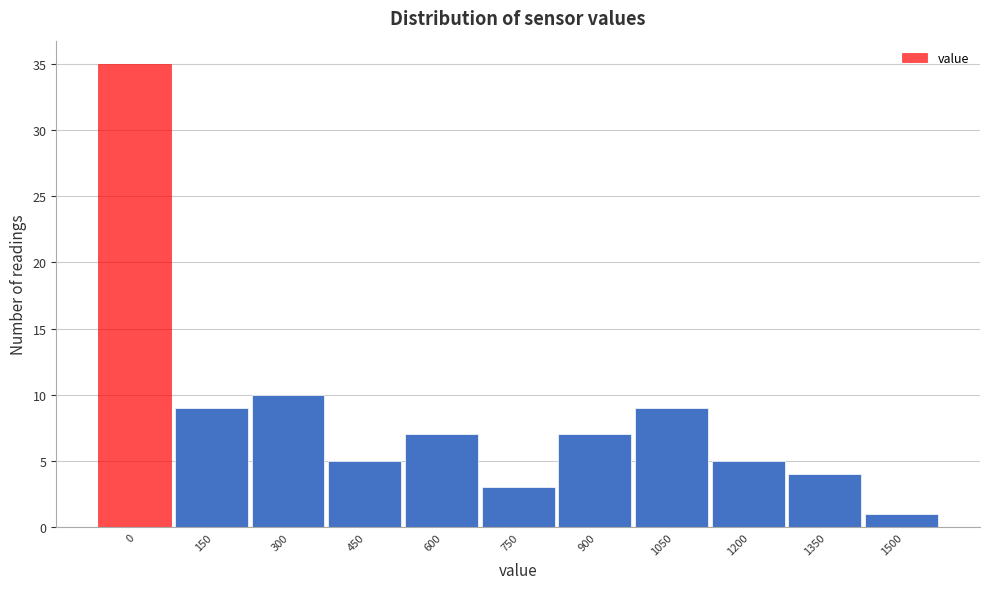

Reading left to right, what are all the values shown in this chart?

35	9	10	5	7	3	7	9	5	4	1